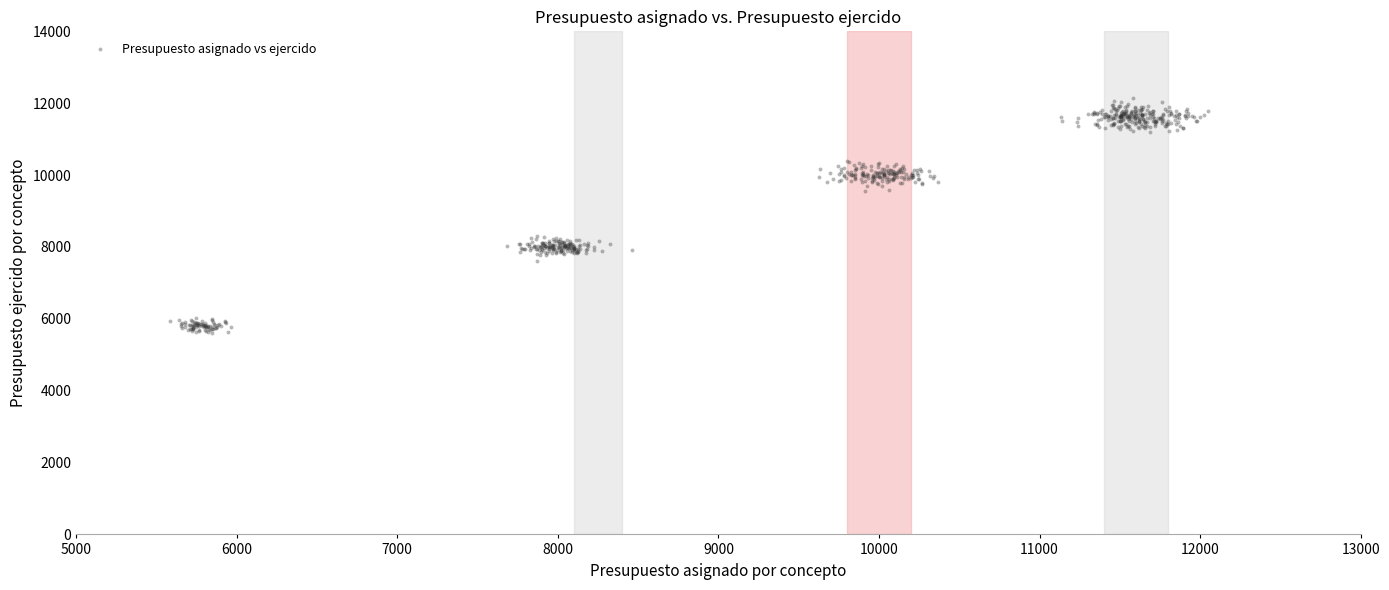

What is the range of Y values (max minus min)?

6528.1